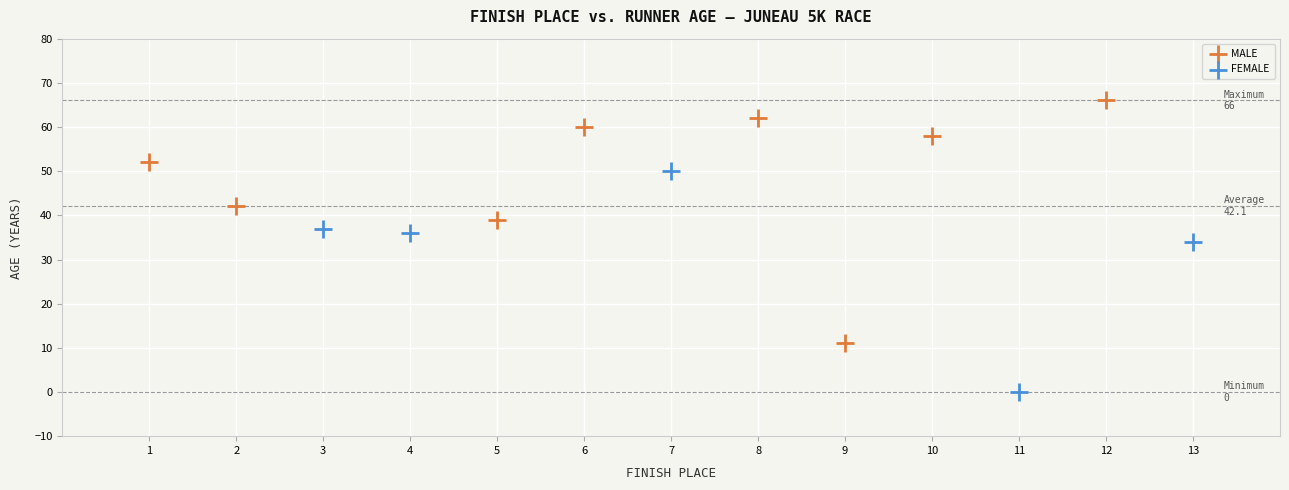

Which series contains the lowest Y value?

FEMALE